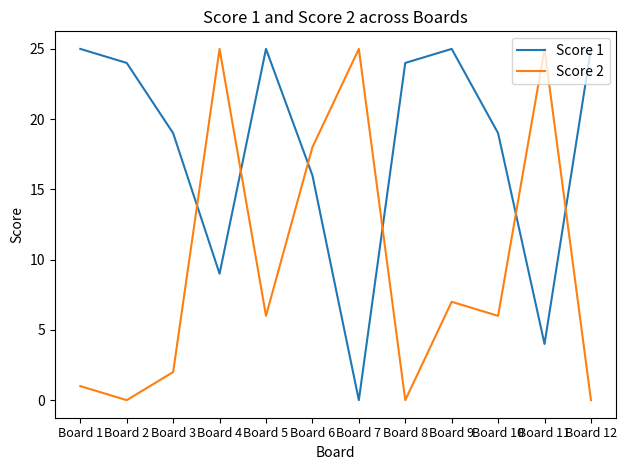

The value of Score 2 at Board 11 is 7. True or false?

False